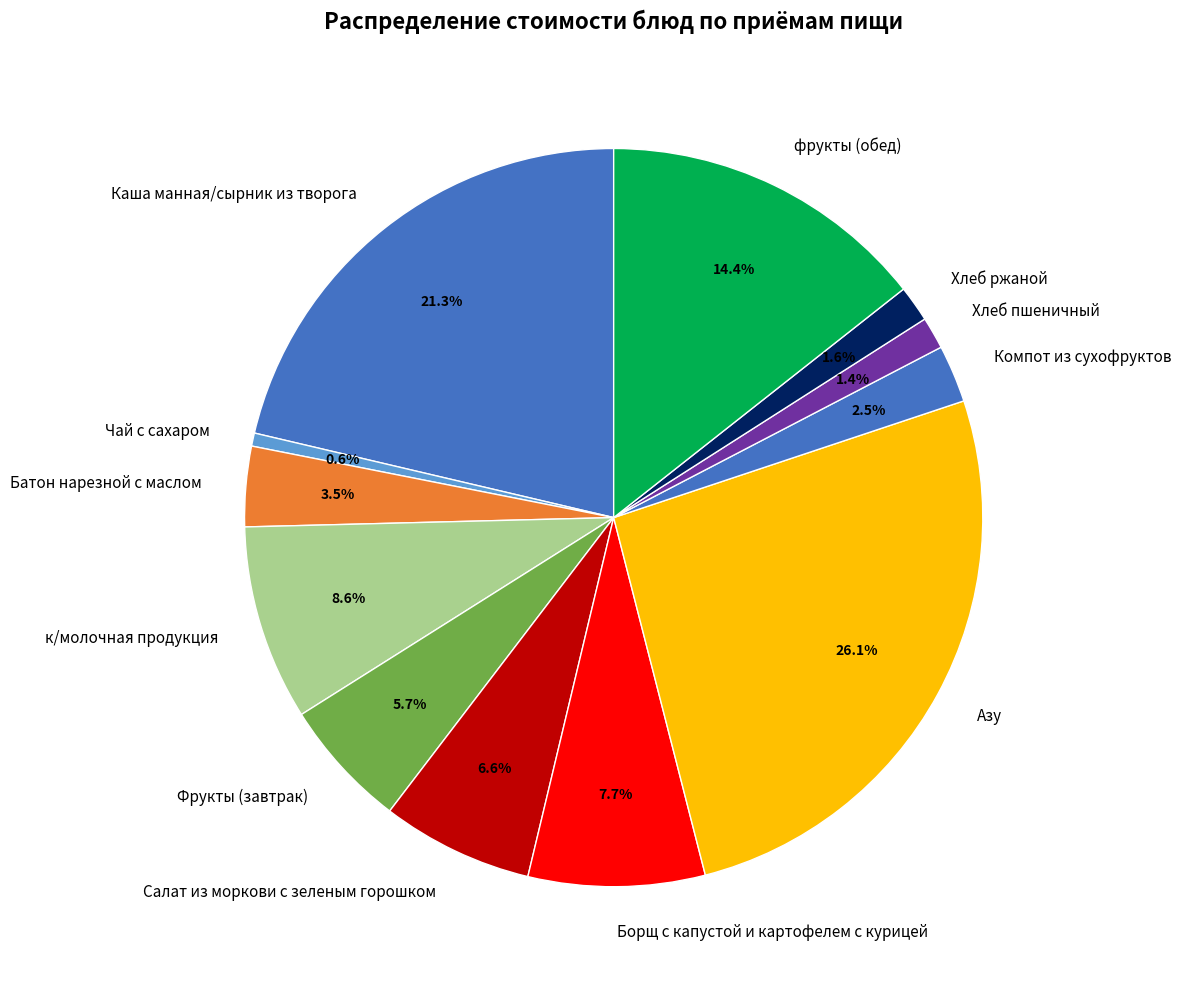

To the nearest percent, what percentage of the pie is Азу?

26%